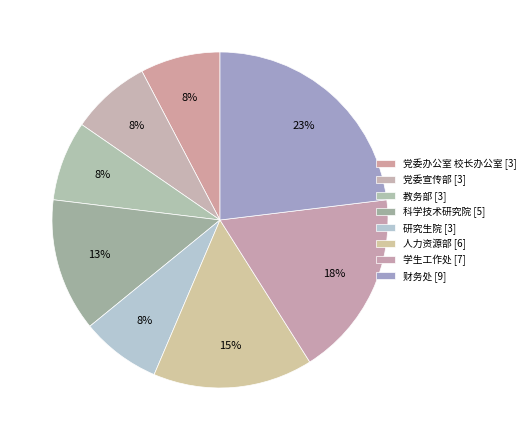

What is the largest slice in the pie chart?

财务处